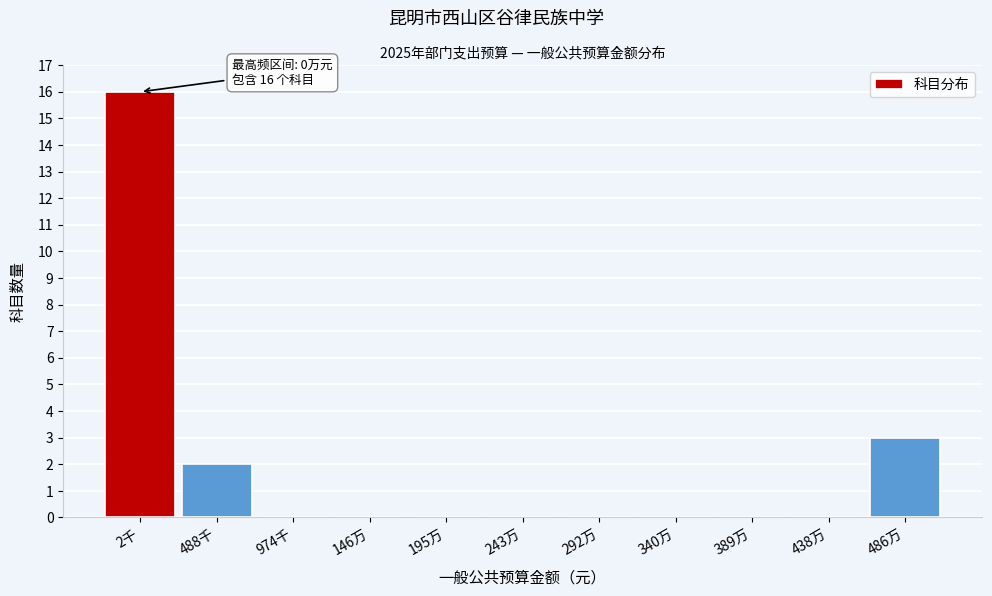

Reading left to right, what are all the values shown in this chart?

2千=16	488千=2	974千=0	146万=0	195万=0	243万=0	292万=0	340万=0	389万=0	438万=0	486万=3